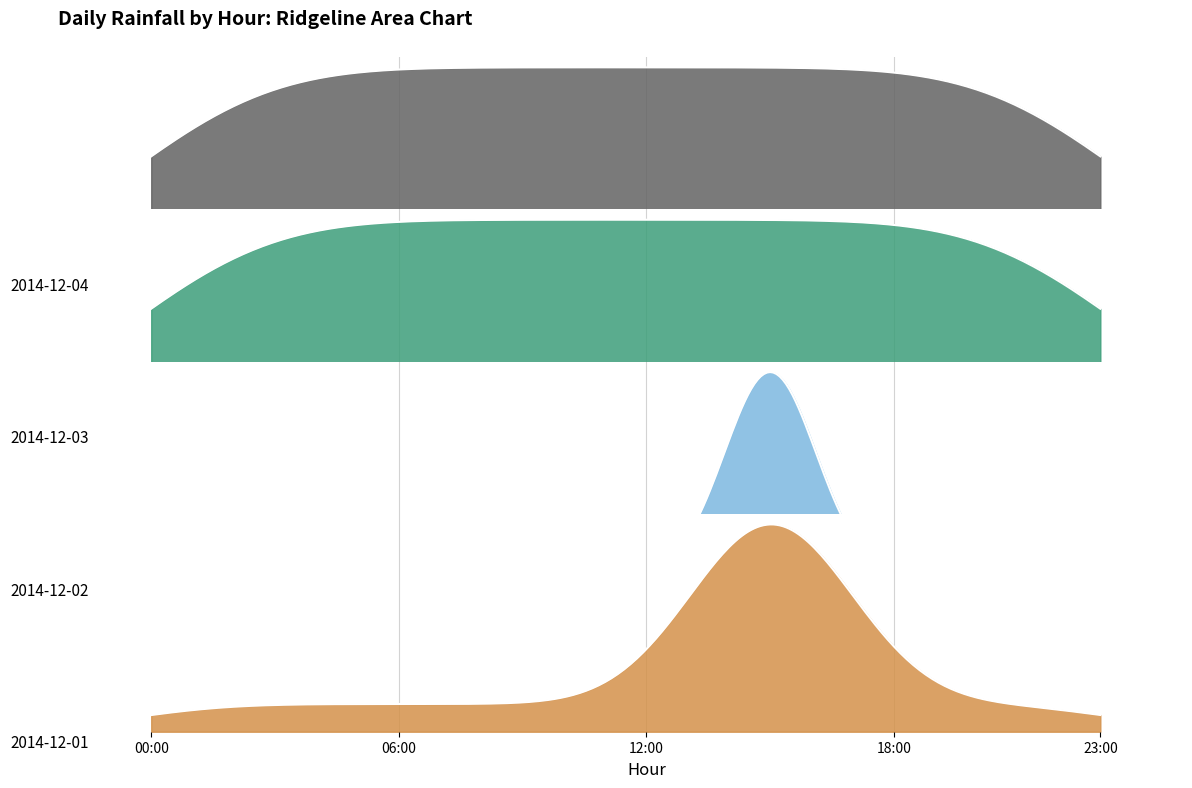

What is the label of the 3rd point from the left?

2014-12-03